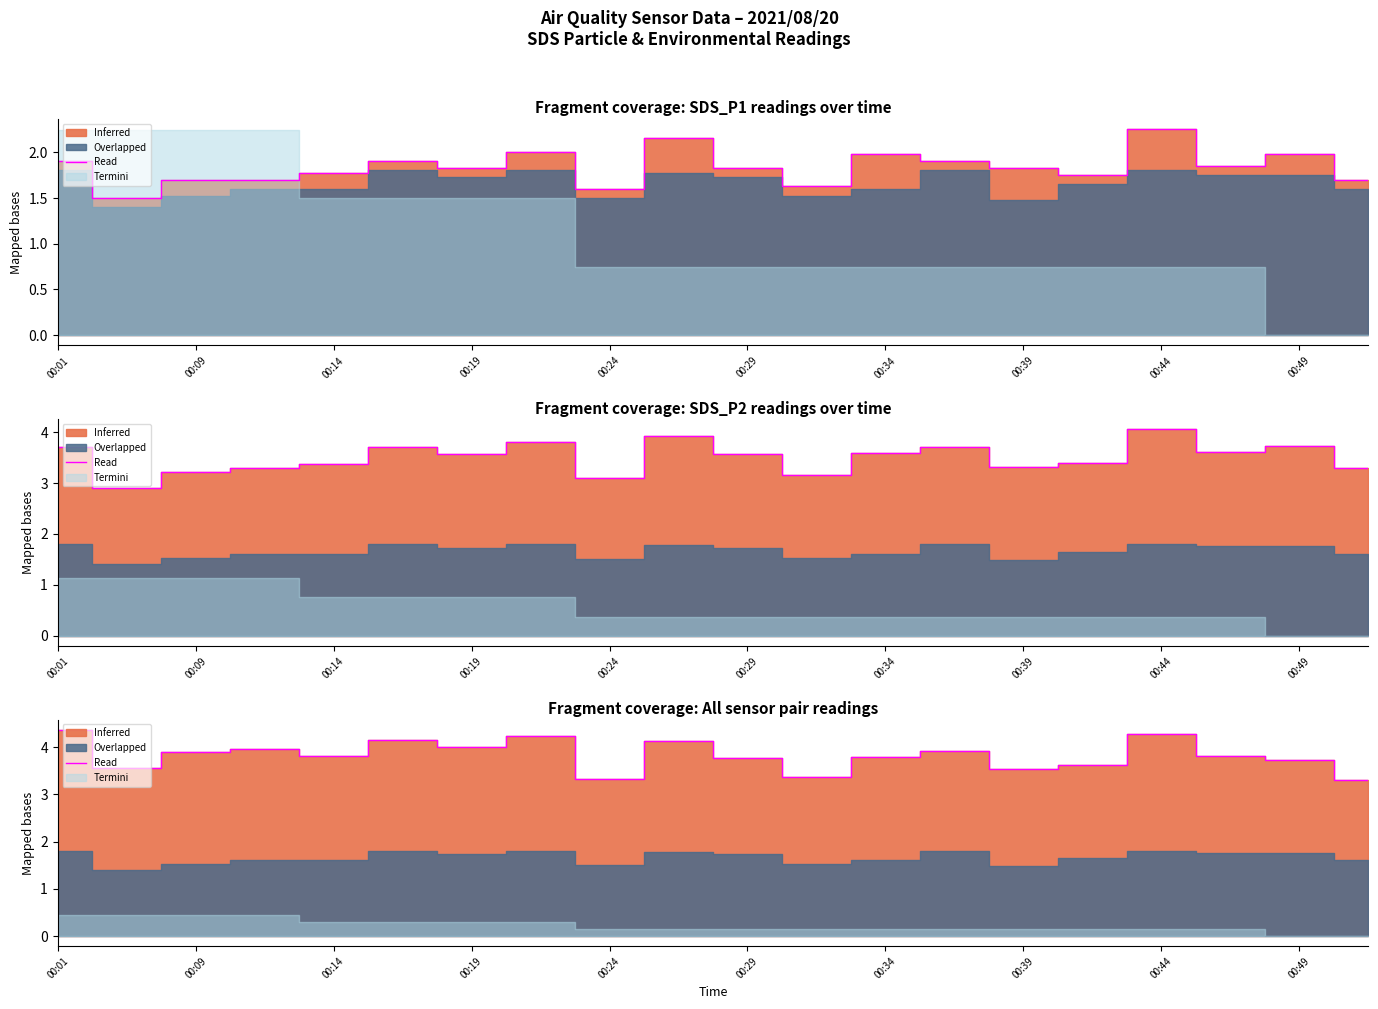

How many interior local peaks (higher than both neighbors) does the data have?

6